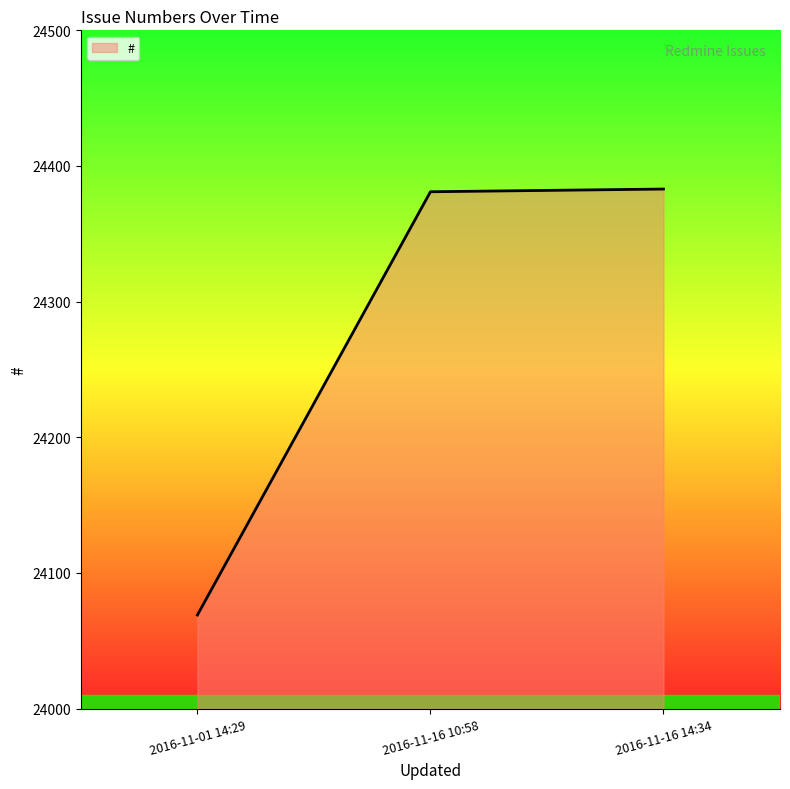

What is the difference between the values at 2016-11-01 14:29 and 2016-11-16 14:34?

314